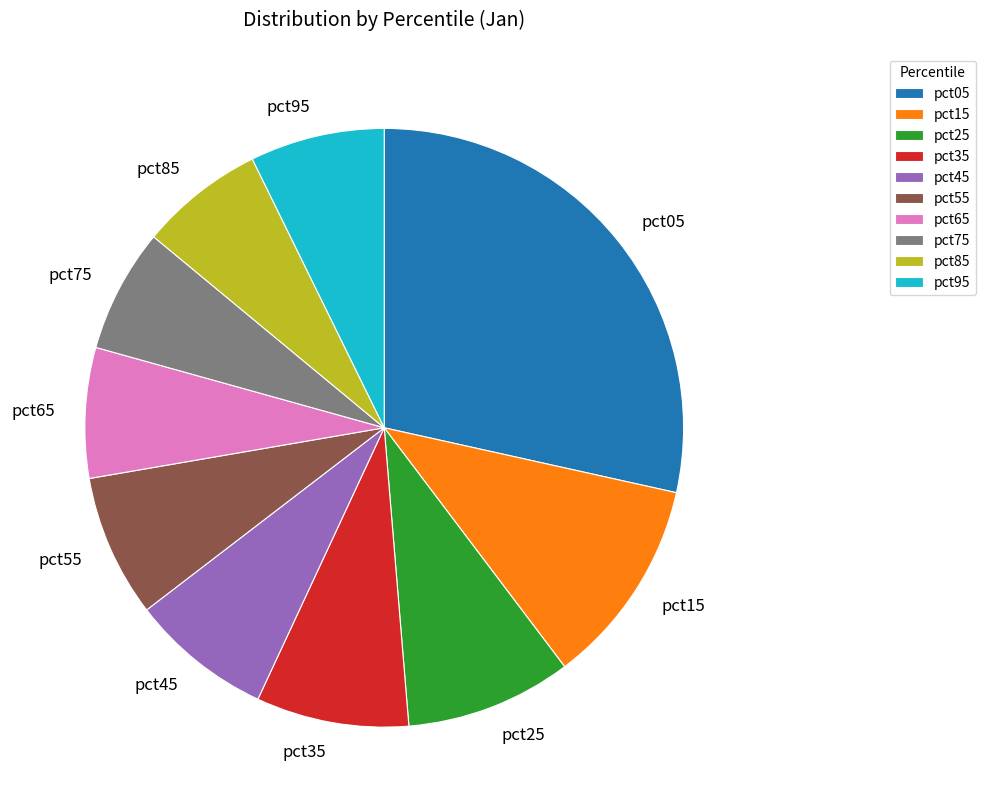

Is it true that pct25 is 22% of the pie?

False